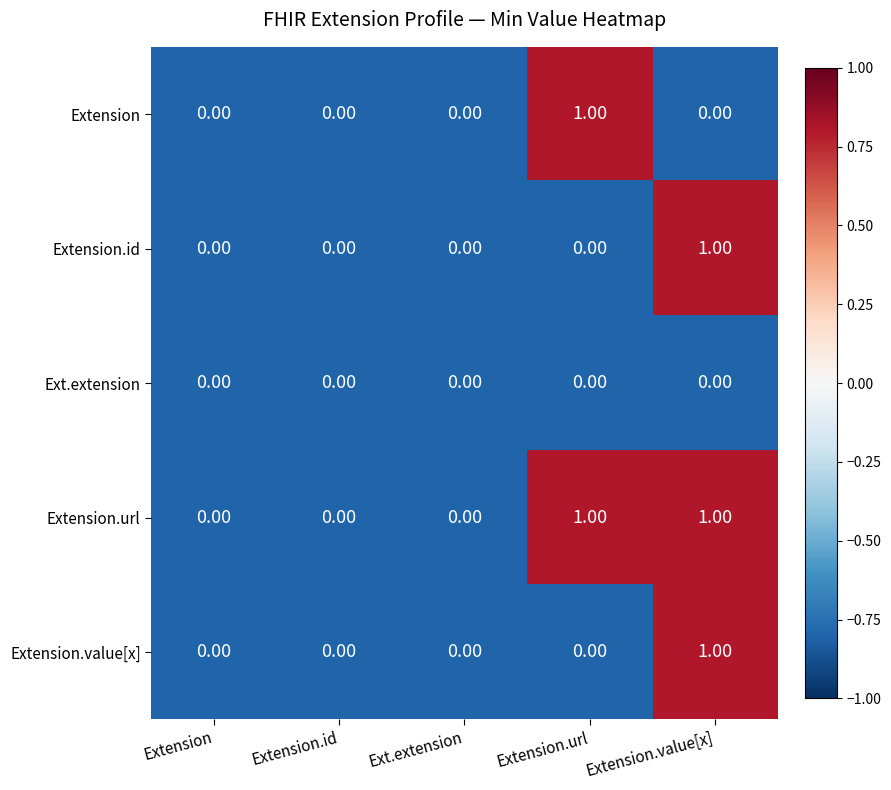

What is the difference between the highest and lowest values at Extension.url?

1